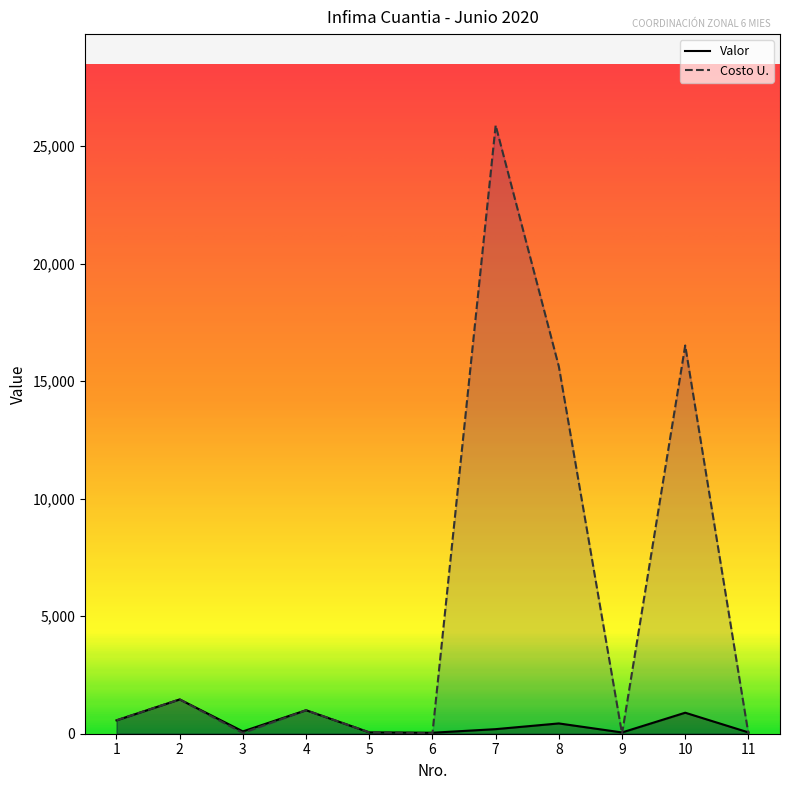

List the series in order of their peak value, lowest first.

Valor, Costo U.